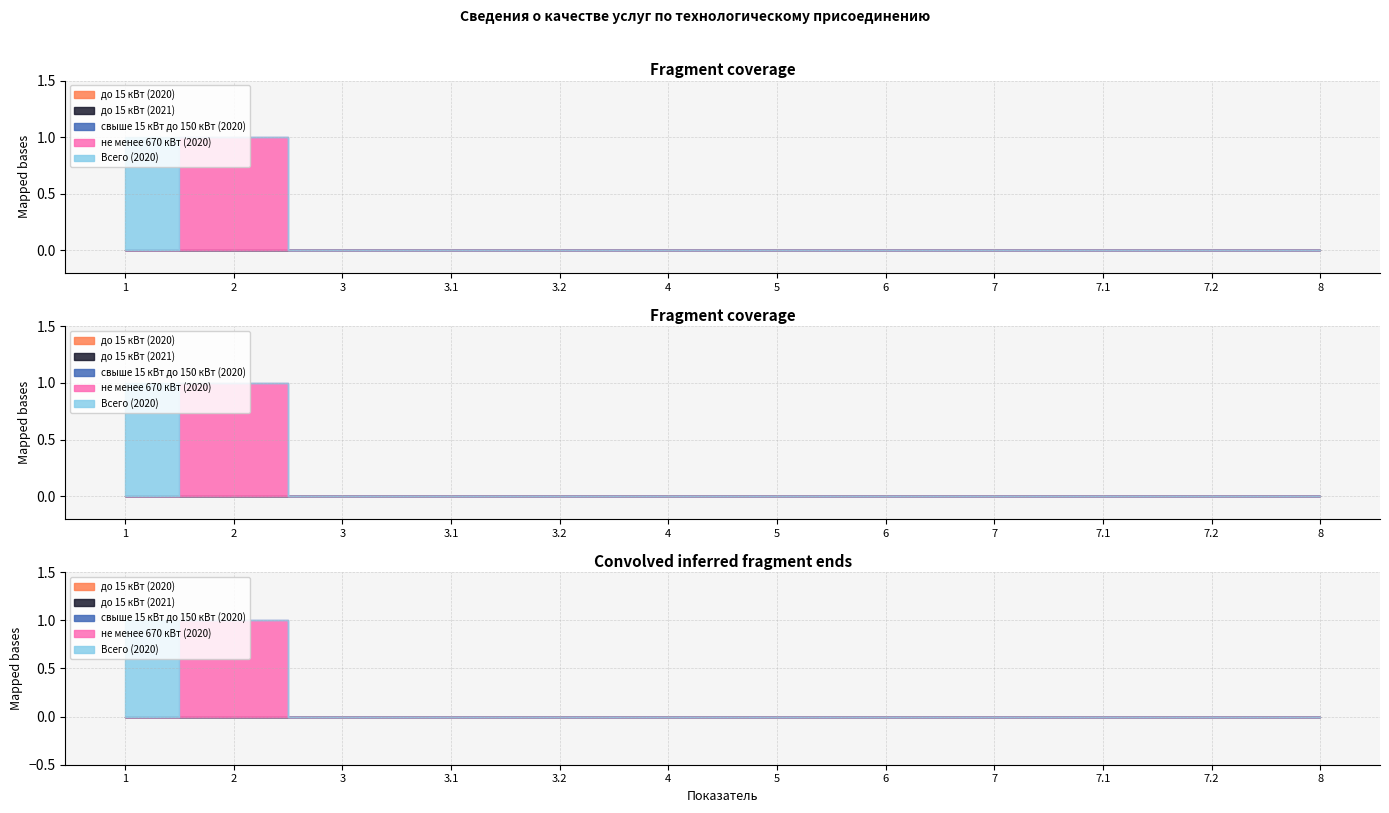

Which series has the largest total across all categories?

не менее 670 кВт (2020)